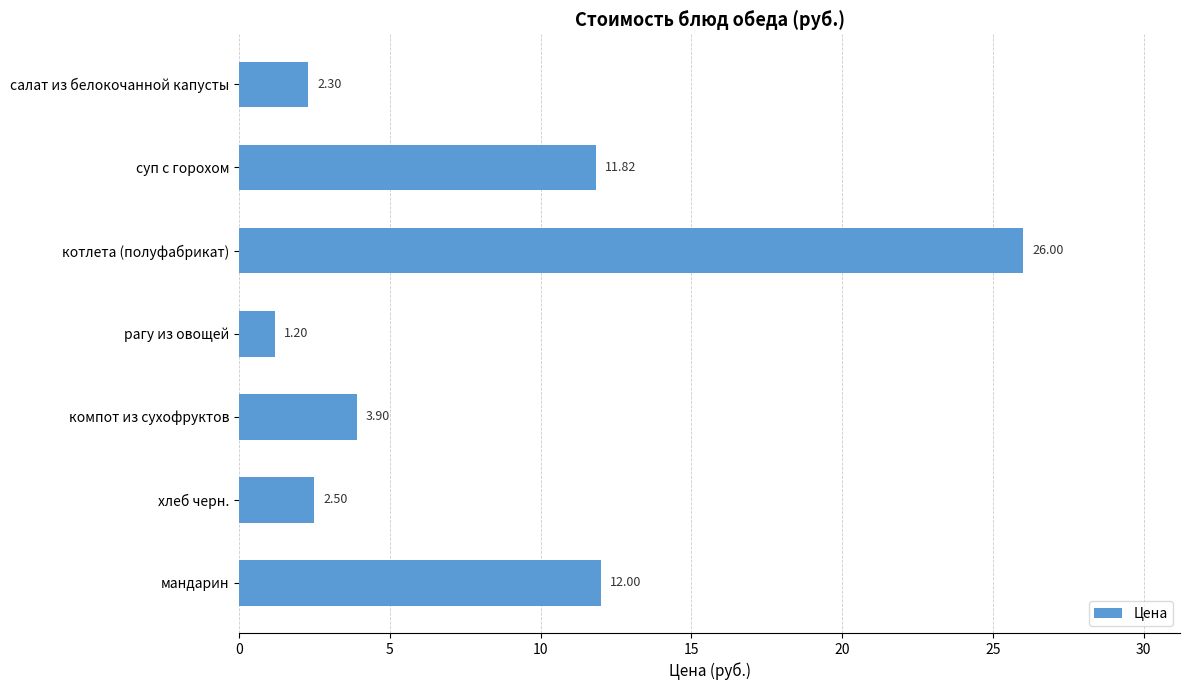

What is the change in value from салат из белокочанной капусты to мандарин?

+9.7